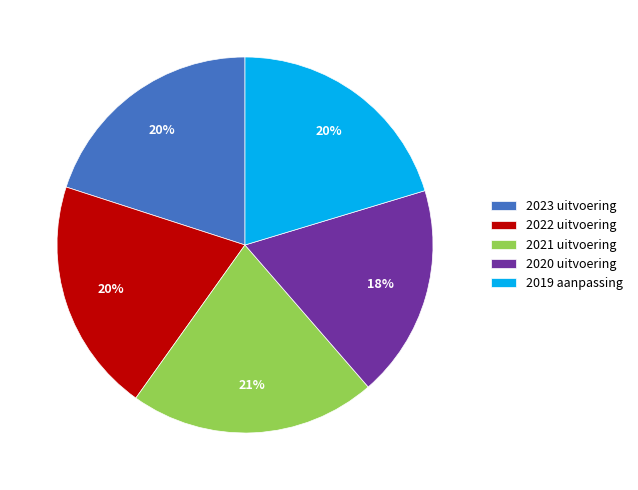

Approximately how many times larger is the value at 2020 uitvoering compared to 2019 aanpassing?

0.9